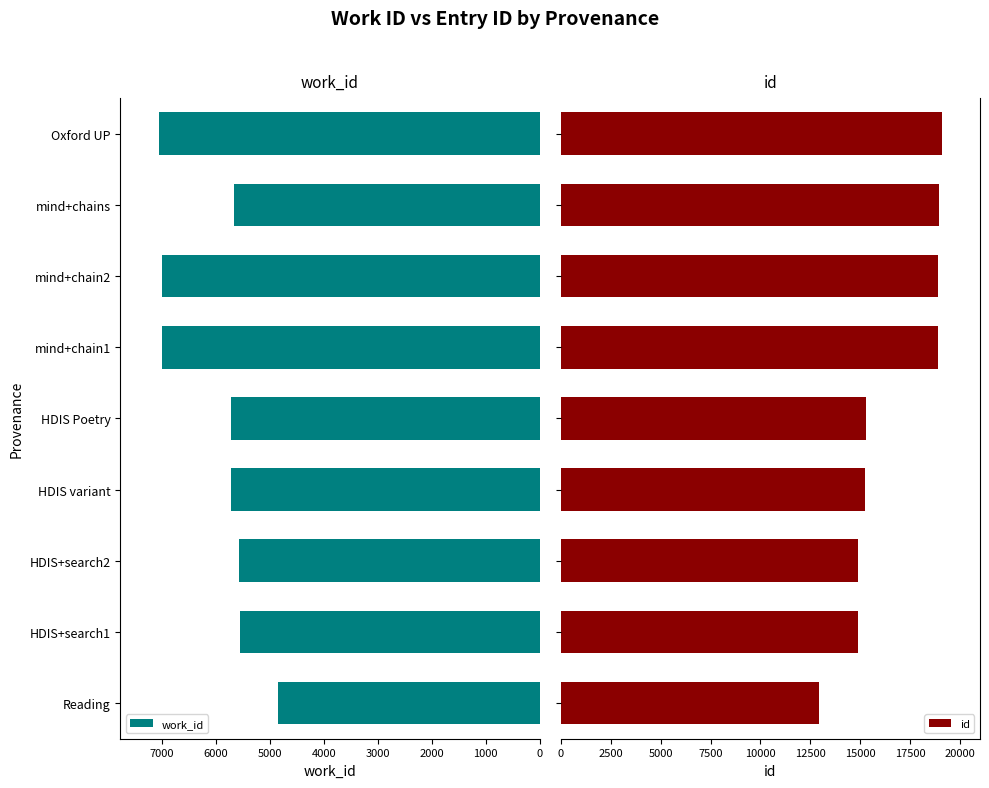

Rank the series by their average value, from highest to lowest.

id, work_id